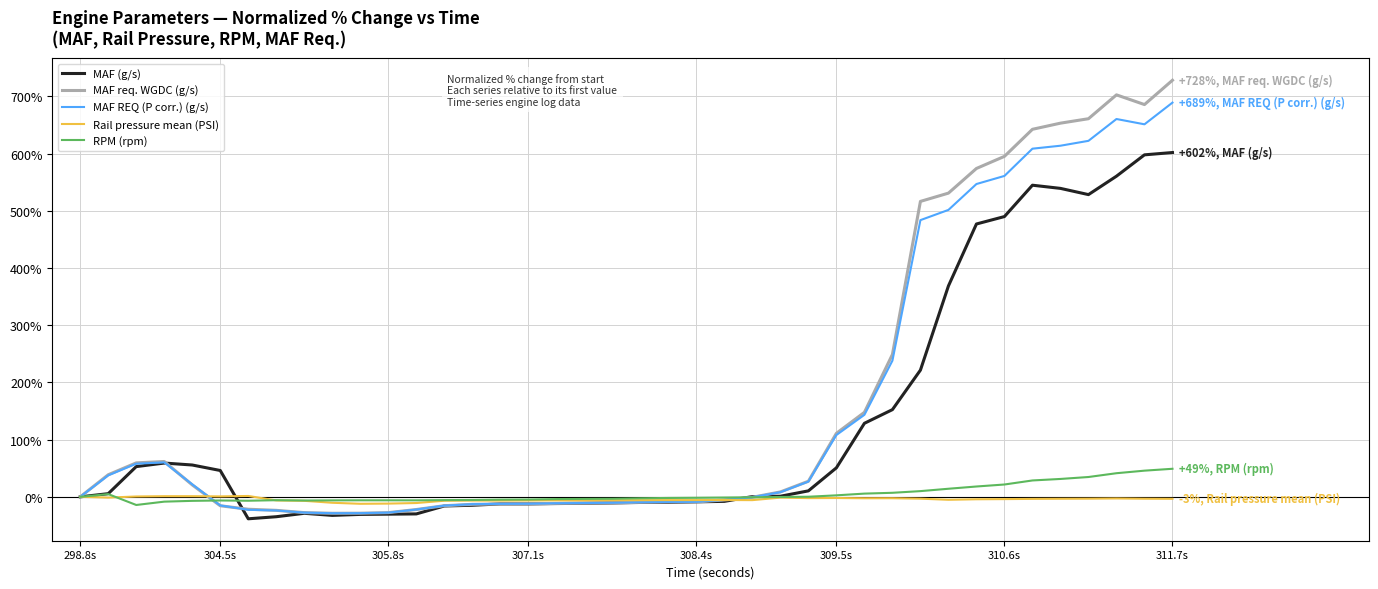

Rank the series by their maximum value, from highest to lowest.

MAF req. WGDC (g/s), MAF REQ (P corr.) (g/s), MAF (g/s), RPM (rpm), Rail pressure mean (PSI)